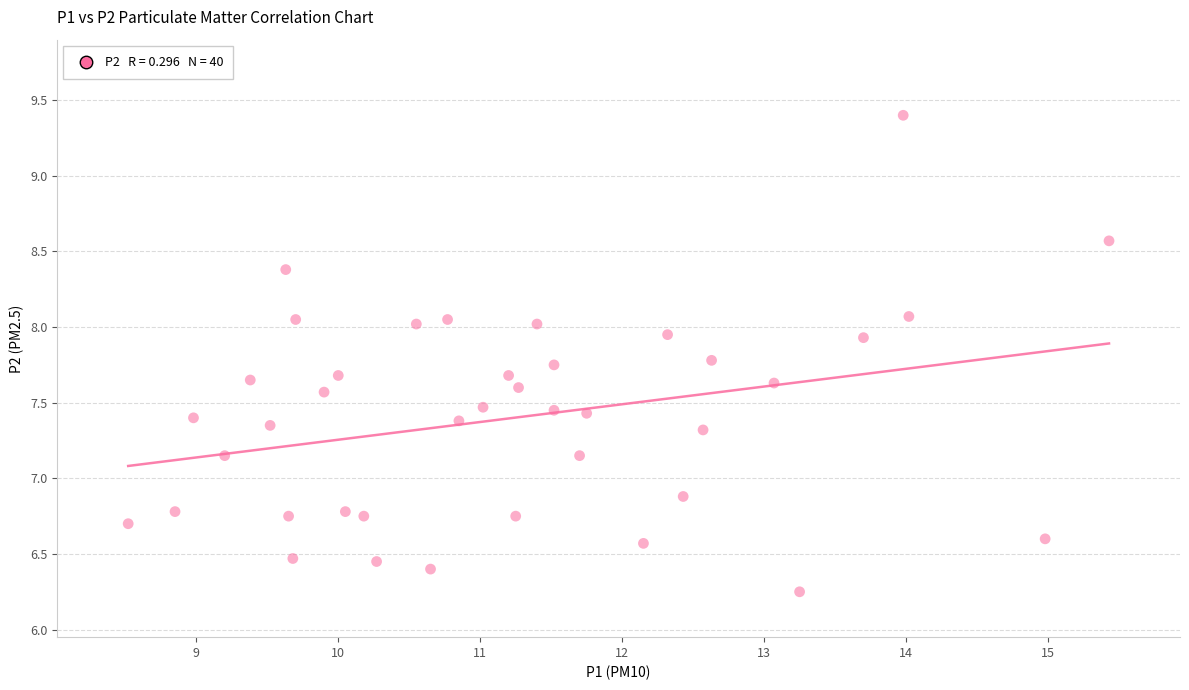

What is the range of X values (max minus min)?

6.9